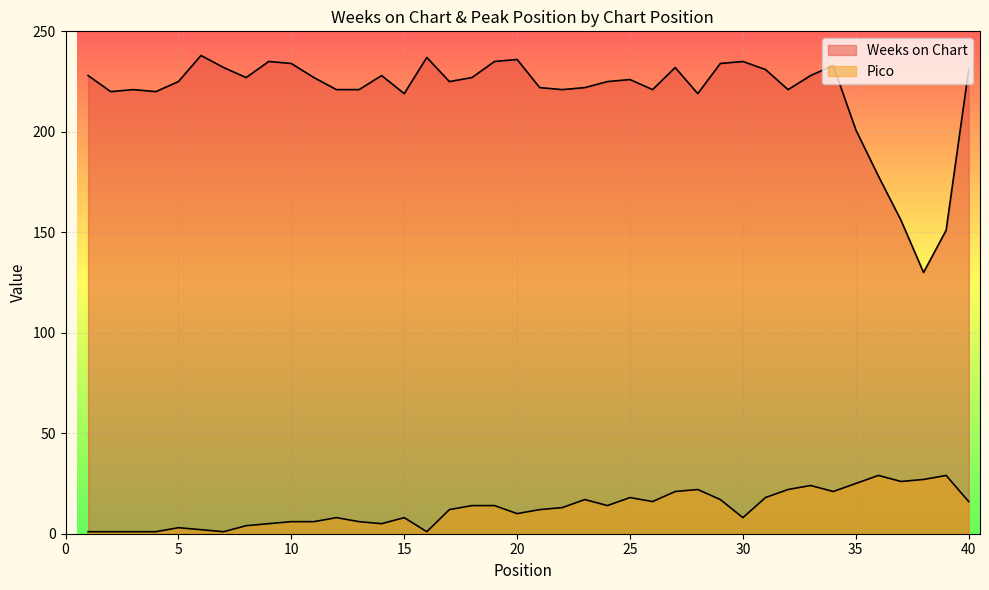

Which series has the largest total across all categories?

Weeks on Chart